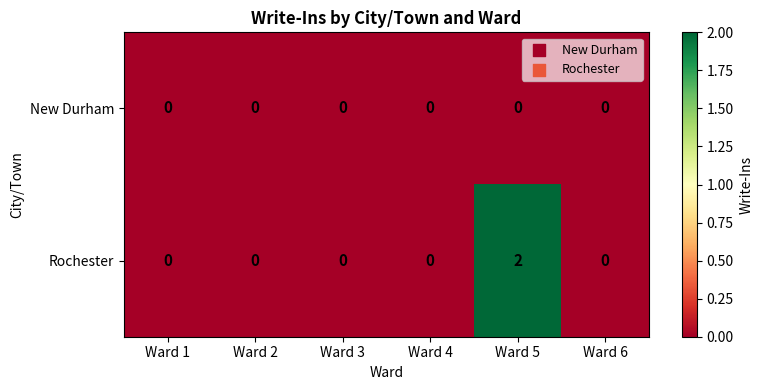

Which series has the largest range (max minus min)?

Rochester